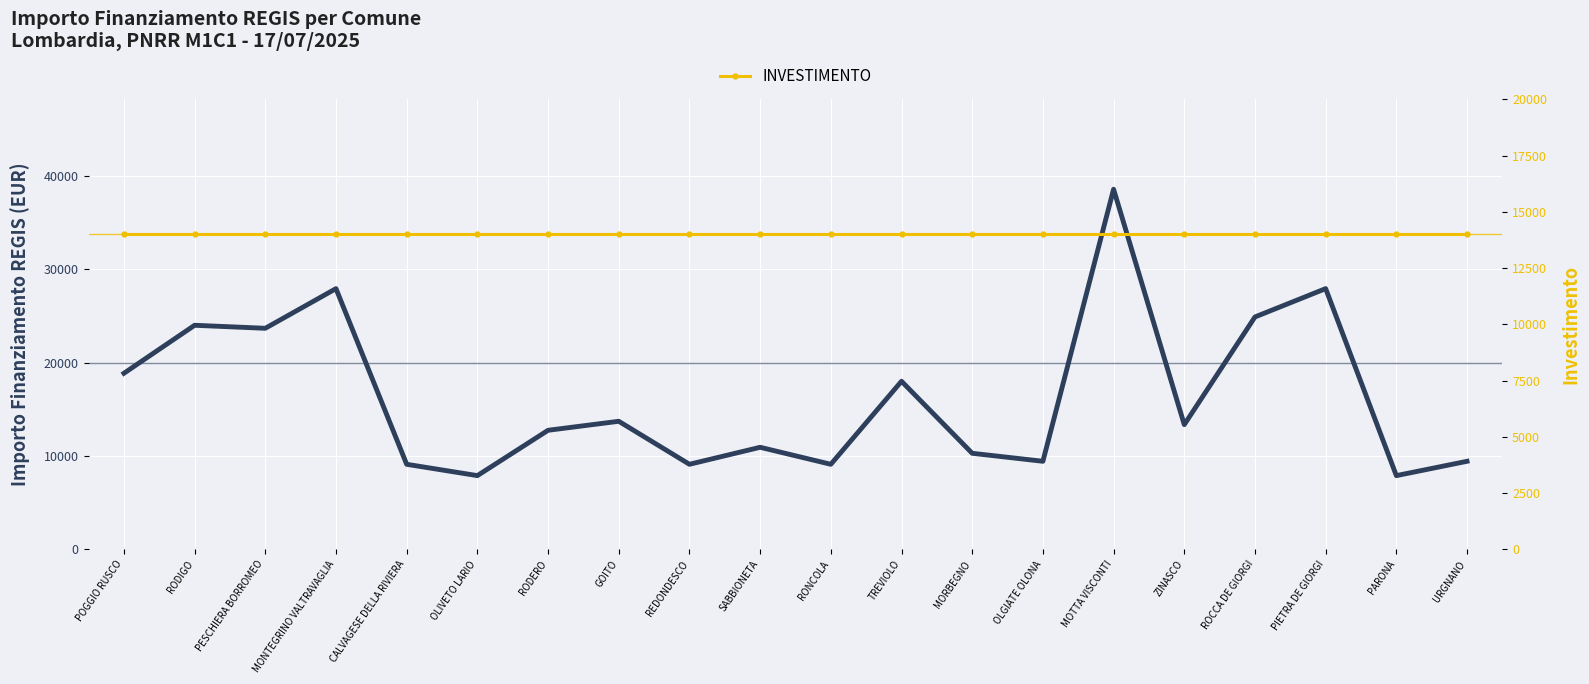

Reading left to right, list all the values displayed in this chart.

IMPORTO FINANZIAMENTO REGIS: 18854	23996	23673	27922	9105	7891	12747	13712	9105	10926	9105	17997	10284	9427	38565	13354	24887	27922	7891	9427
INVESTIMENTO: 14000	14000	14000	14000	14000	14000	14000	14000	14000	14000	14000	14000	14000	14000	14000	14000	14000	14000	14000	14000